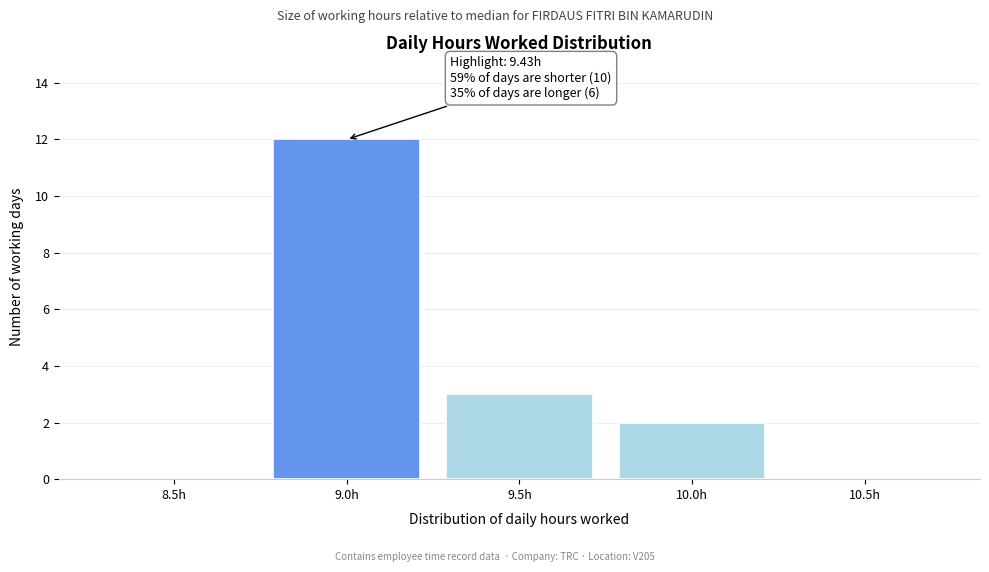

Reading left to right, what are all the values shown in this chart?

8.5h=0	9.0h=12	9.5h=3	10.0h=2	10.5h=0